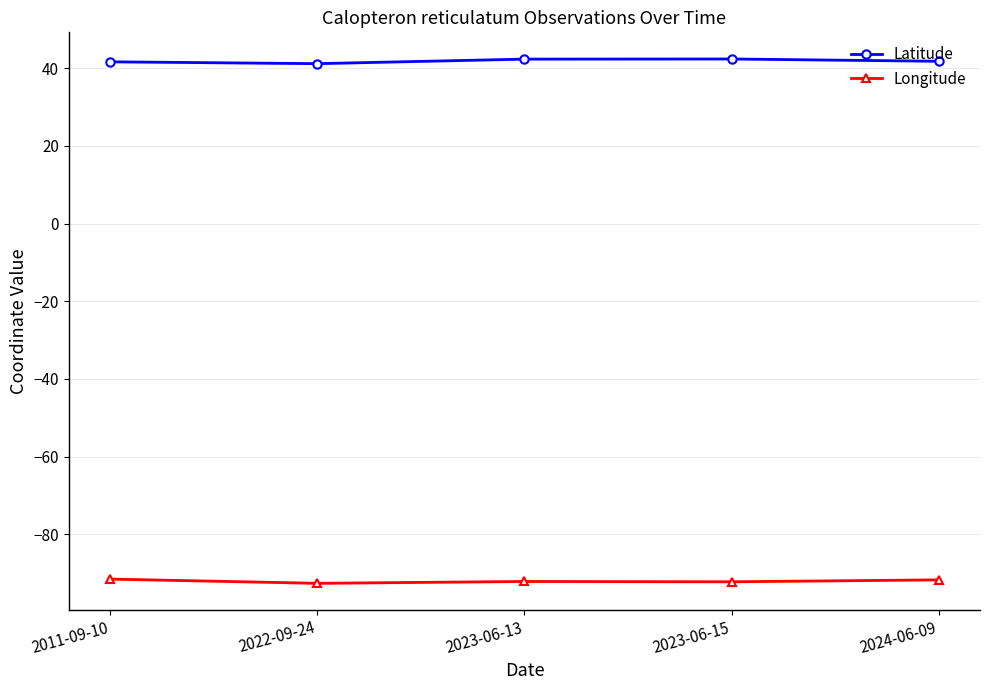

What is the difference between the maximum and second lowest values in the Latitude series?

0.7